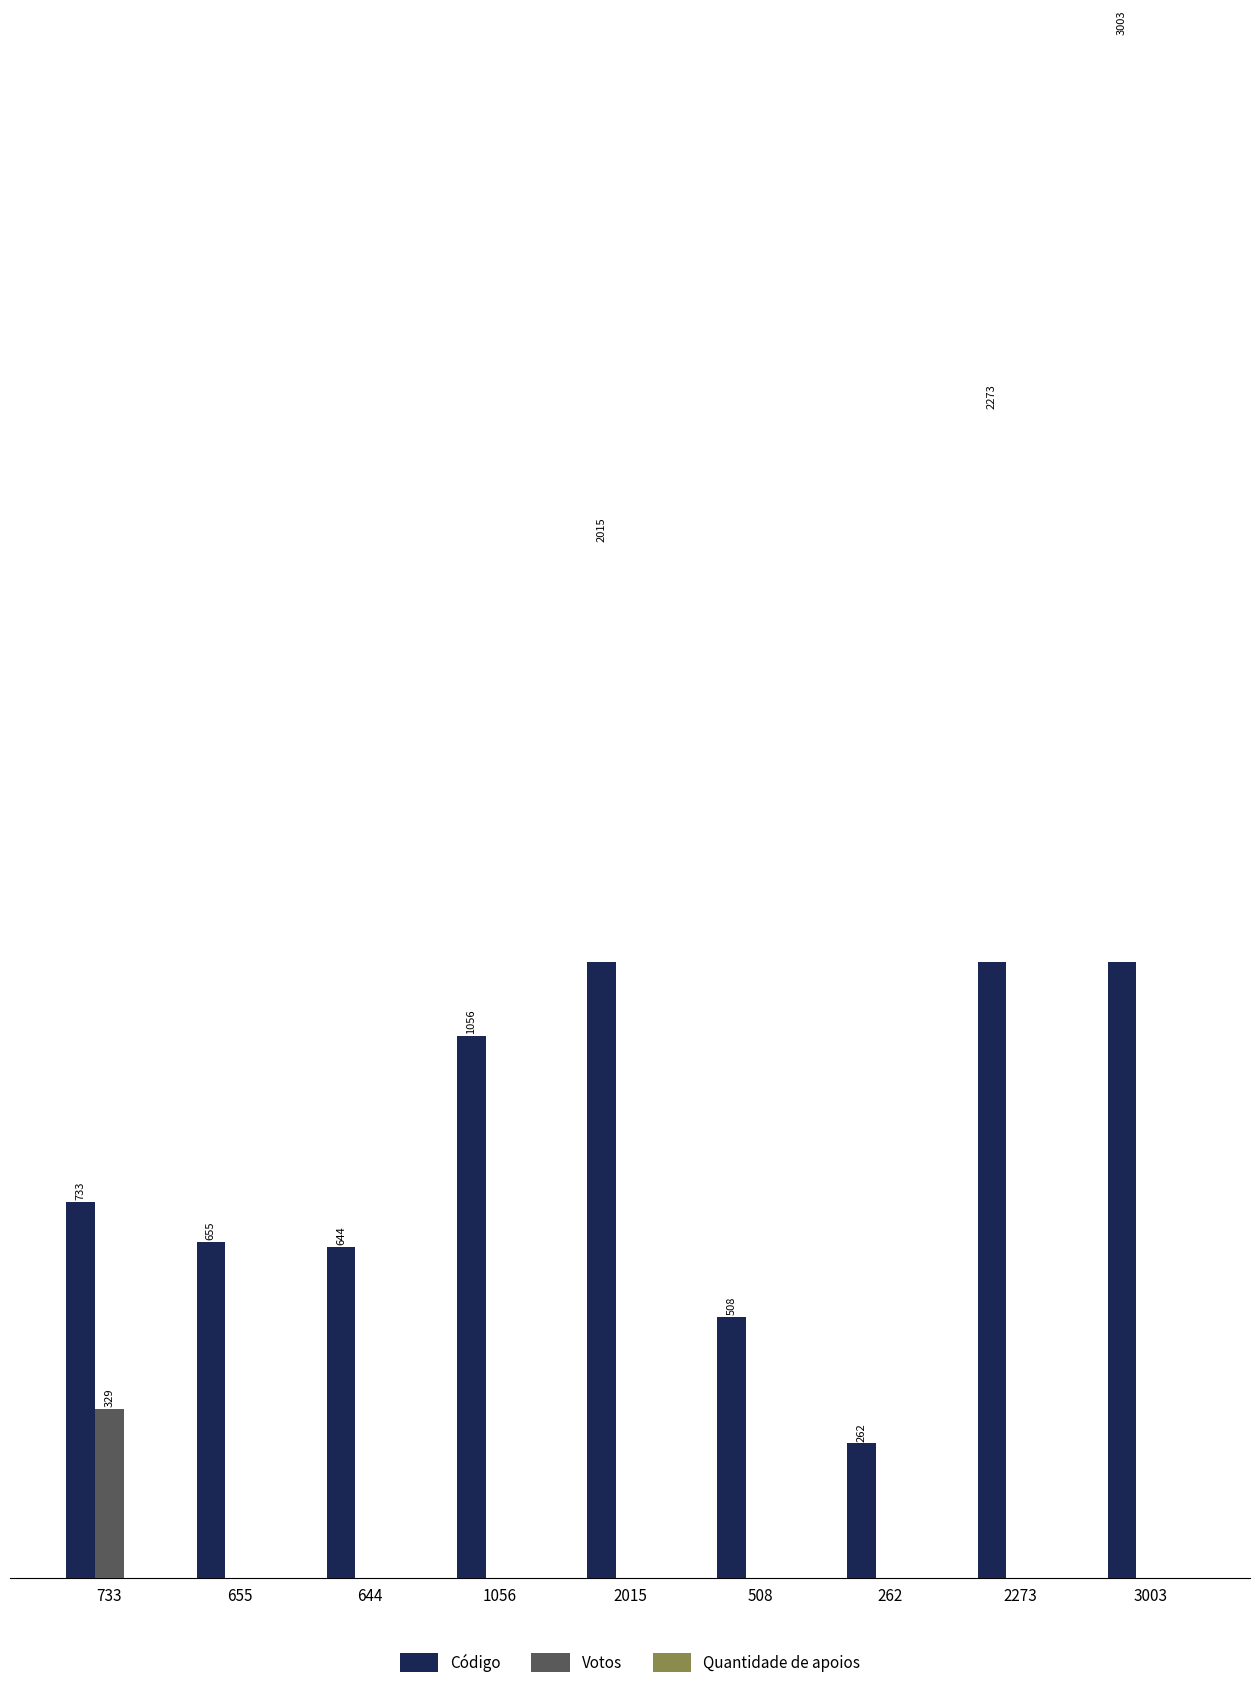

True or false: Votos has a value of -122 at 2015.

False